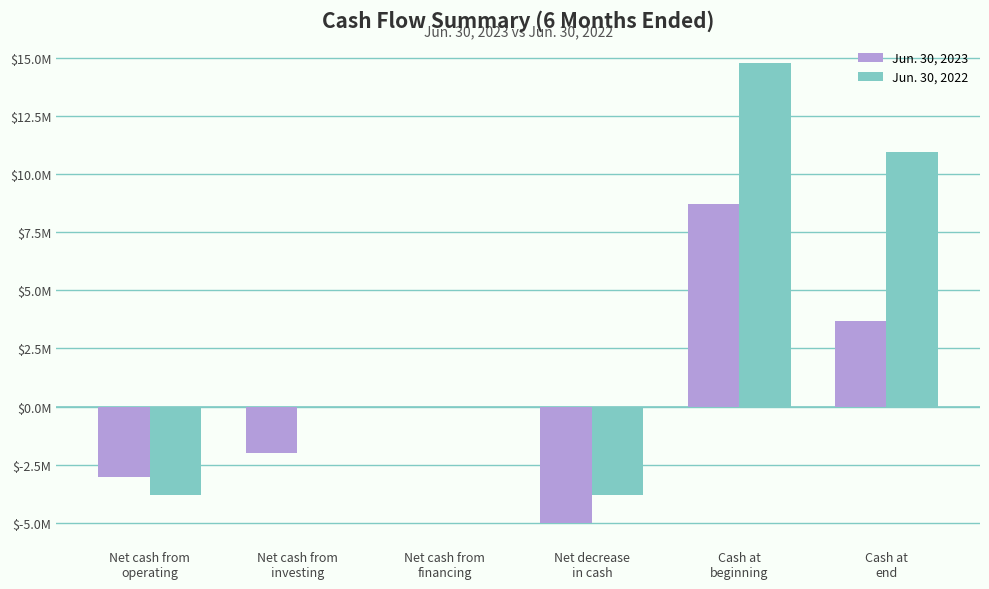

Are the bars grouped side by side (vs. stacked)?

Yes